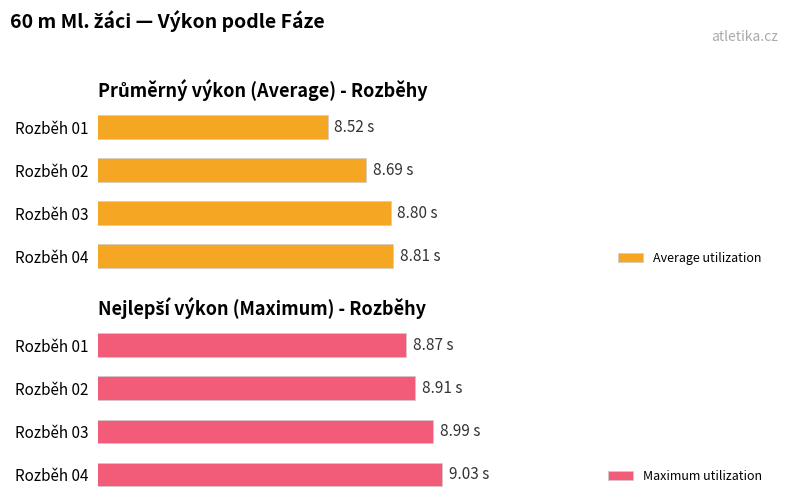

Count the number of categories in the chart.

4